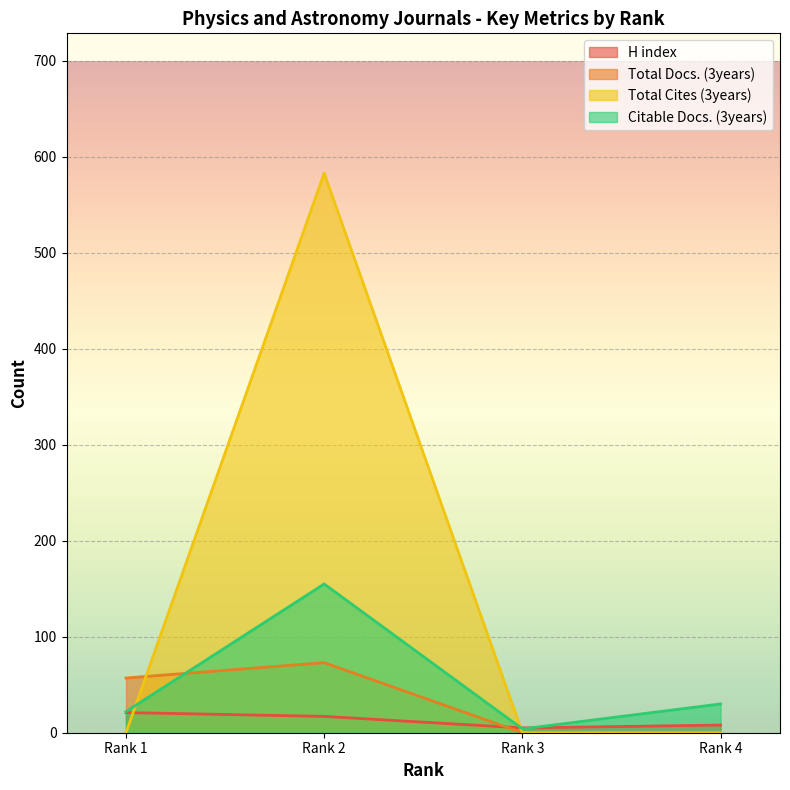

Where does the Citable Docs. (3years) series first go above 30?

Rank 2